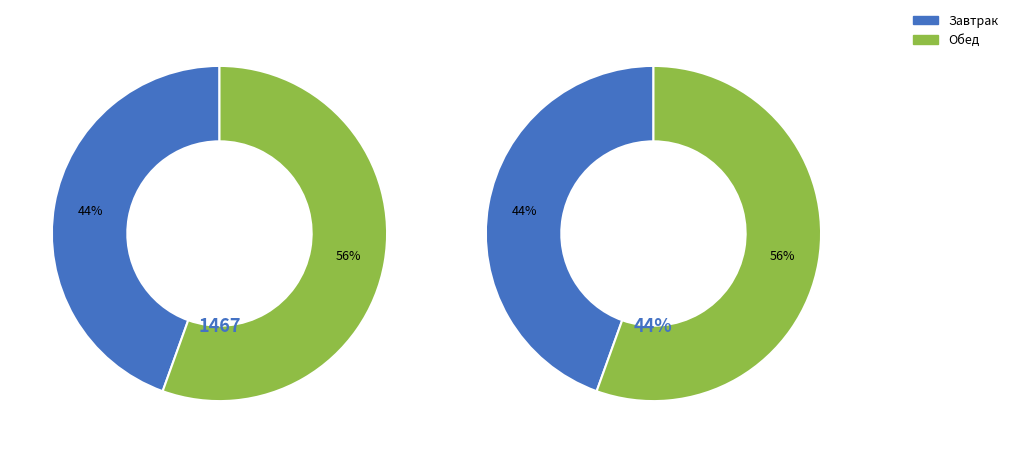

Is it true that гарнир is 23% of the pie?

False